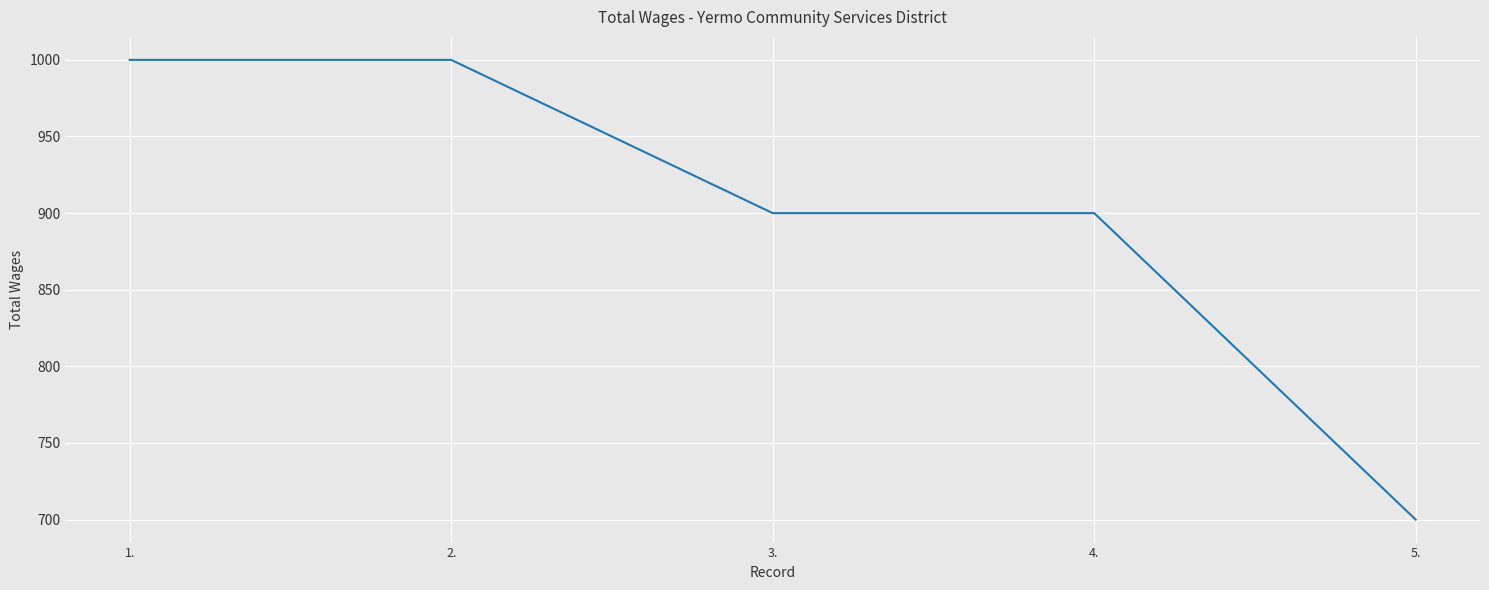

The value at 1. is 583. True or false?

False